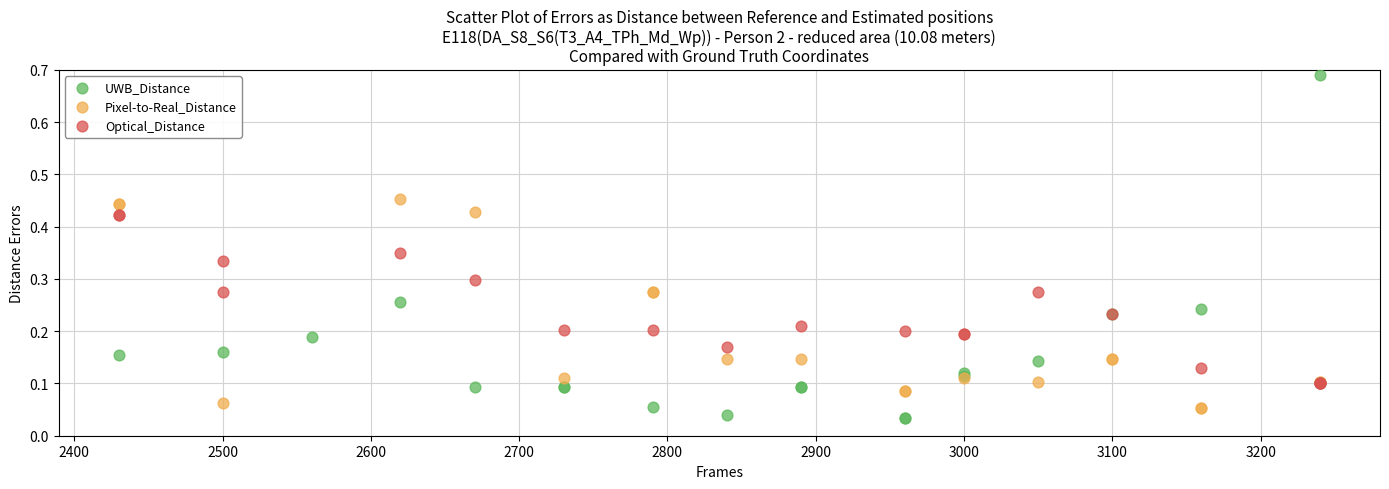

Which series has the largest Y range (max minus min)?

UWB_Distance